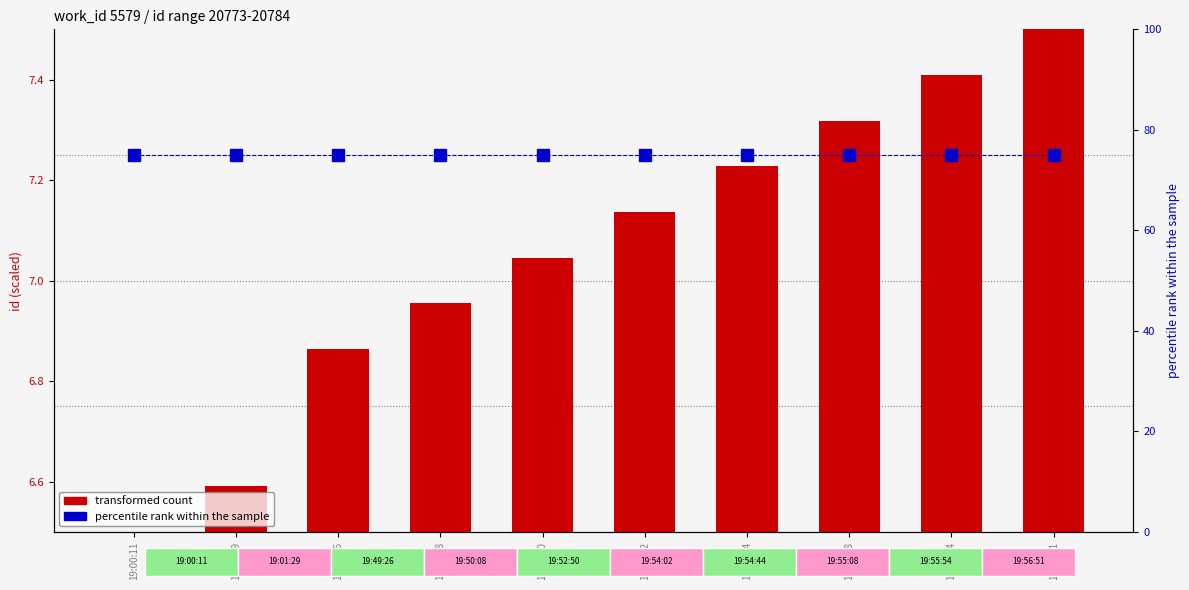

Does the chart contain any negative values?

No